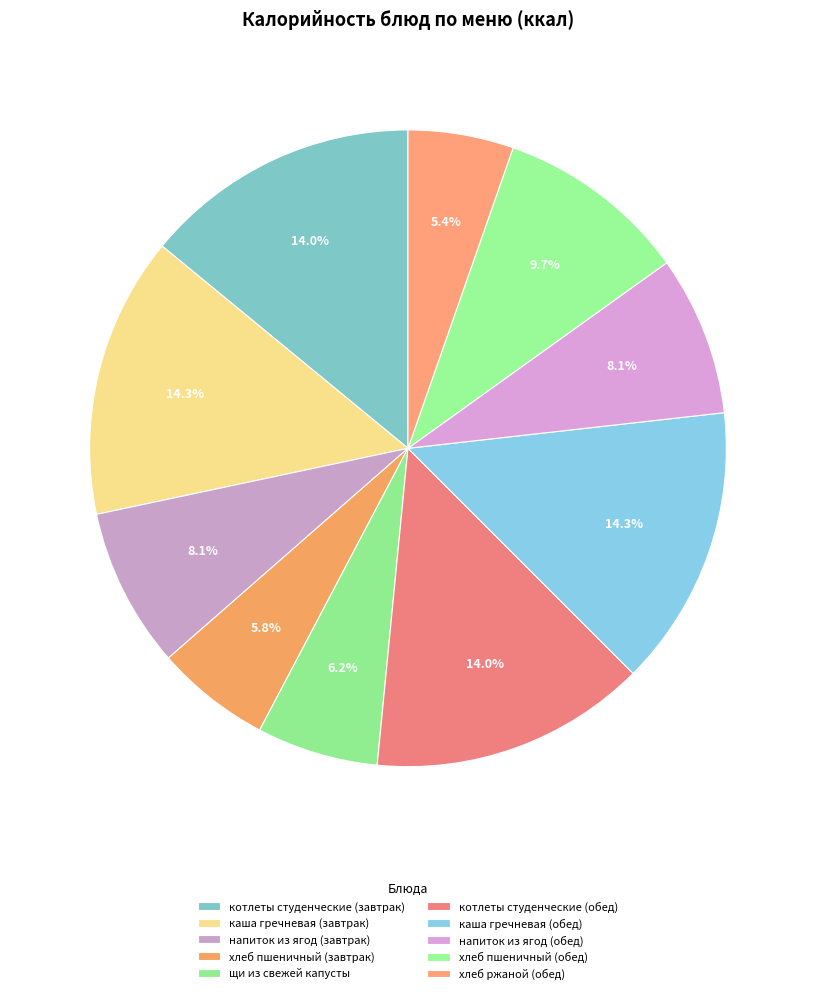

Does котлеты студенческие (завтрак) represent more than half of the total?

No